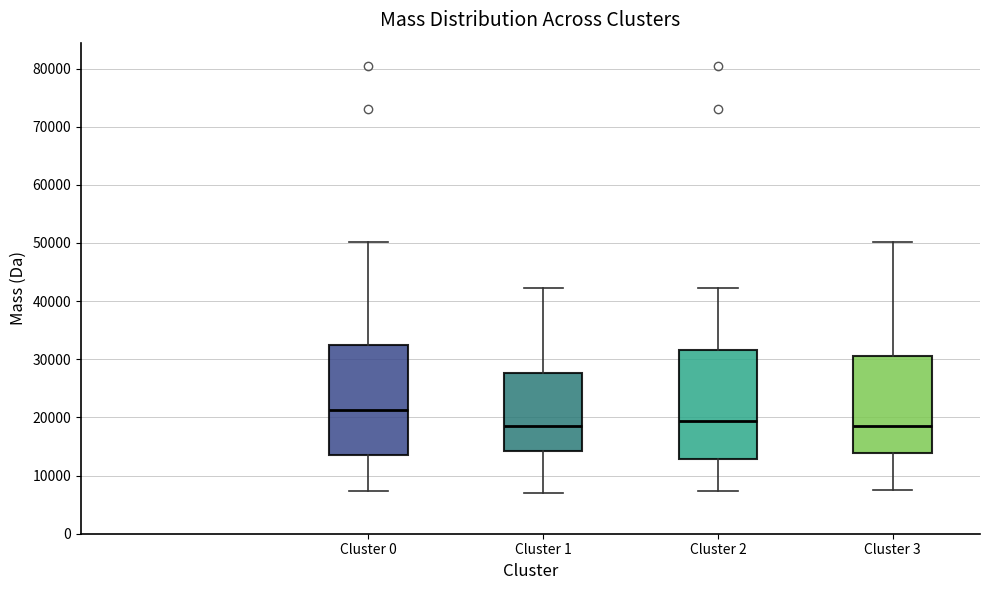

Reading left to right, transcribe this box plot: for each box, give where its median line is, the range the box spans, and where its two whiskers end, as read against the y-axis. The values are not printed on the chart, so give them approximately, as read against the axis.

Cluster 0: median 21000, box 14000 to 32000, whiskers 7000 to 50000
Cluster 1: median 19000, box 14000 to 28000, whiskers 7000 to 42000
Cluster 2: median 19000, box 13000 to 32000, whiskers 7000 to 42000
Cluster 3: median 19000, box 14000 to 31000, whiskers 7000 to 50000